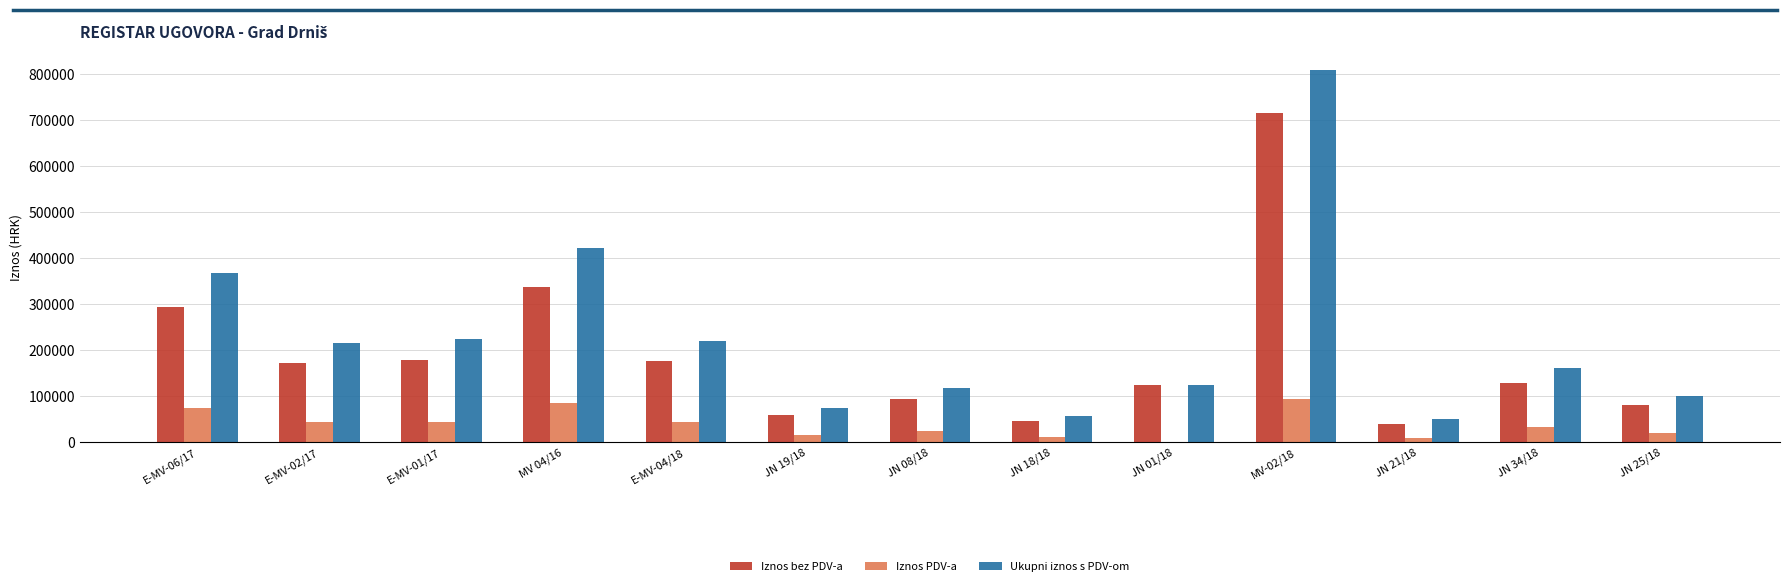

True or false: Ukupni iznos s PDV-om has a value of 70965.7 at JN 34/18.

False